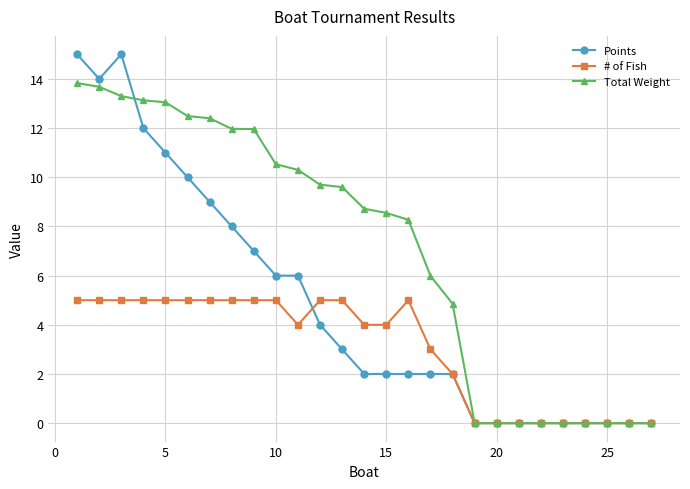

What are all the series names shown in the legend?

Points, # of Fish, Total Weight